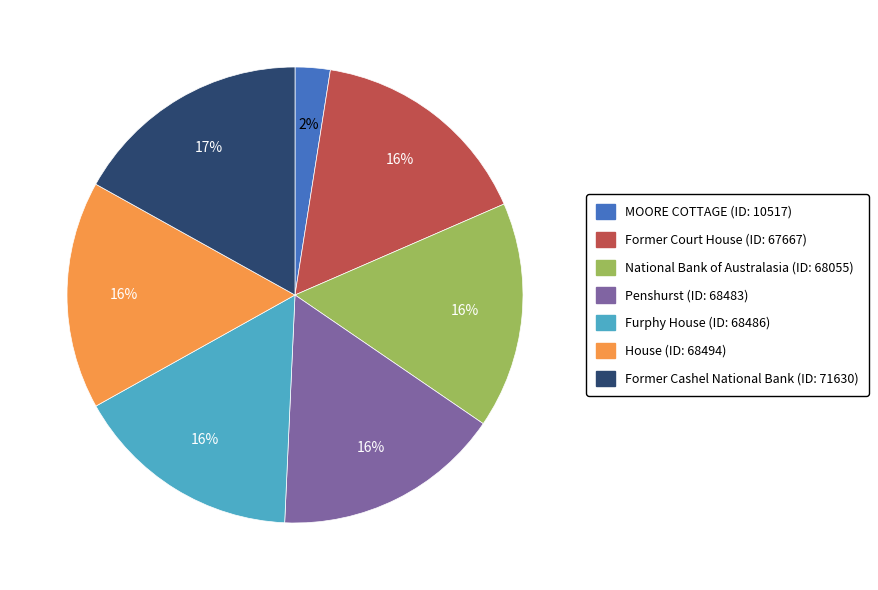

Approximately how many times larger is the value at Former Cashel National Bank compared to Former Court House?

1.1